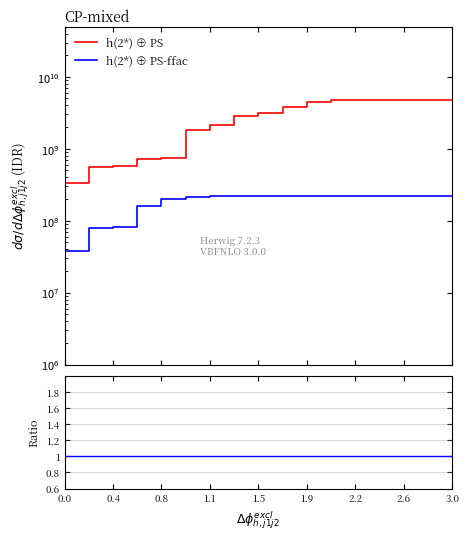

Does the chart have visible grid lines?

No